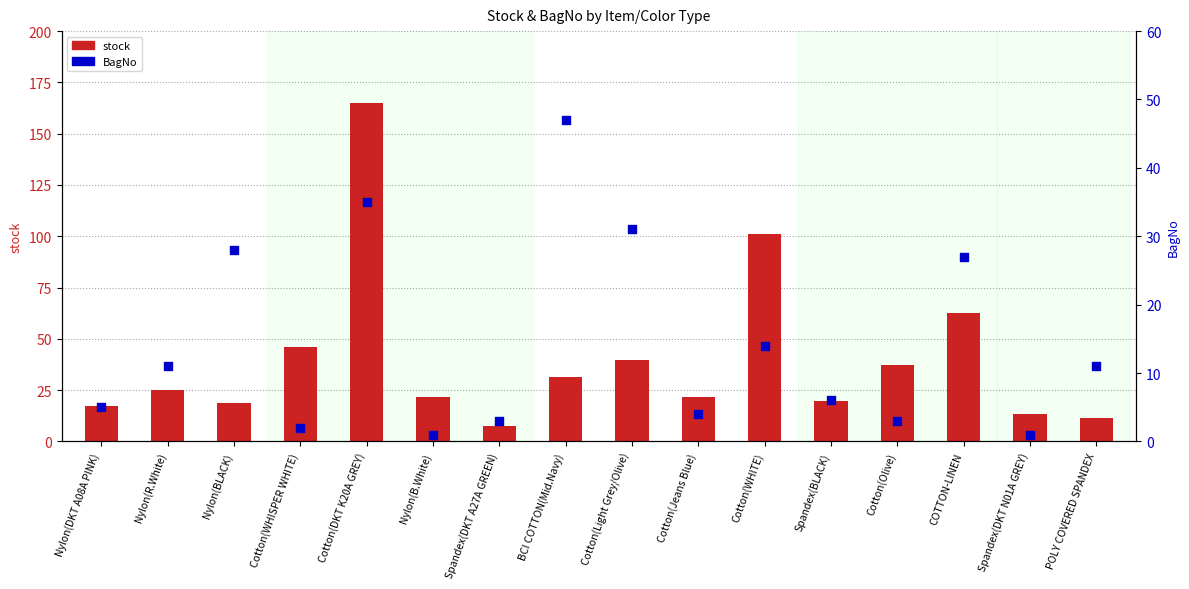

Which series contains the lowest Y value?

BagNo